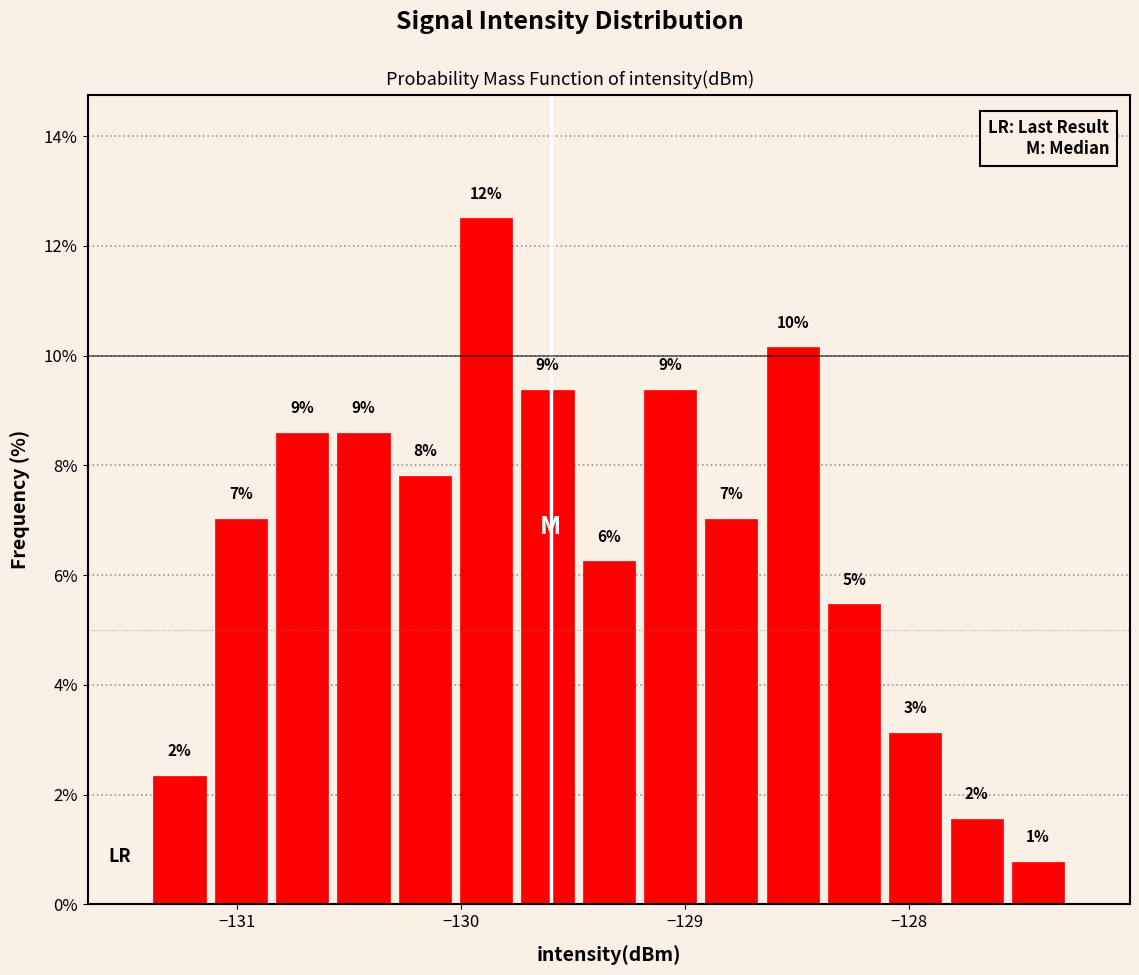

Read against the x-axis, roughly where is the centre of the tallest bar?

-129.9